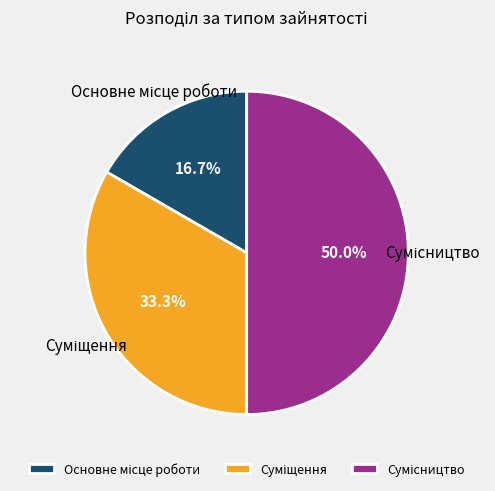

Rank the categories by value from highest to lowest.

Сумісництво, Суміщення, Основне місце роботи